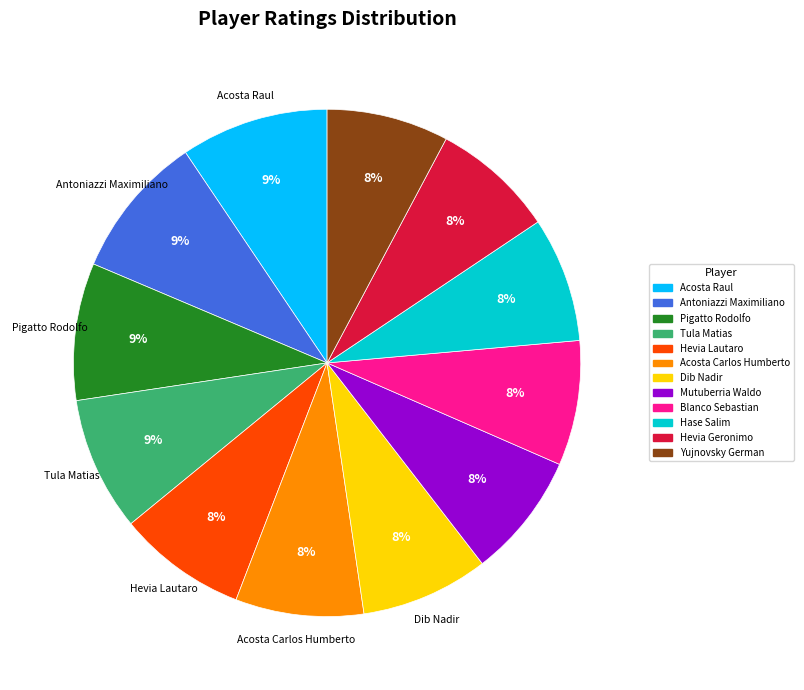

The Acosta Carlos Humberto slice represents 8% of the pie. True or false?

True